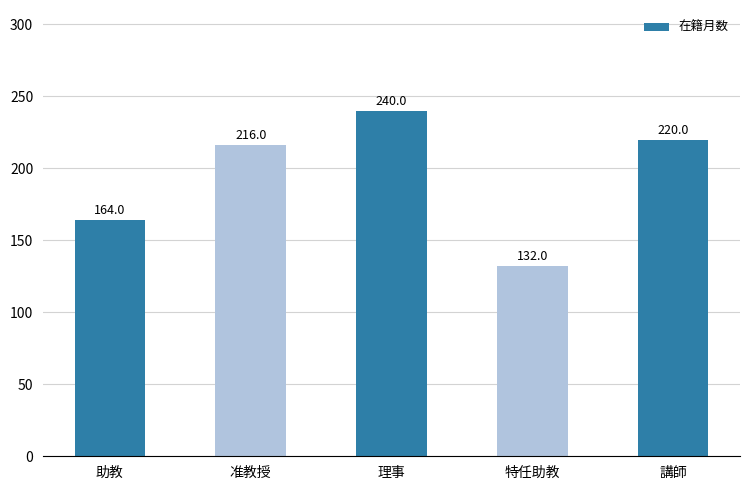

Which has a higher value, 准教授 or 理事?

理事